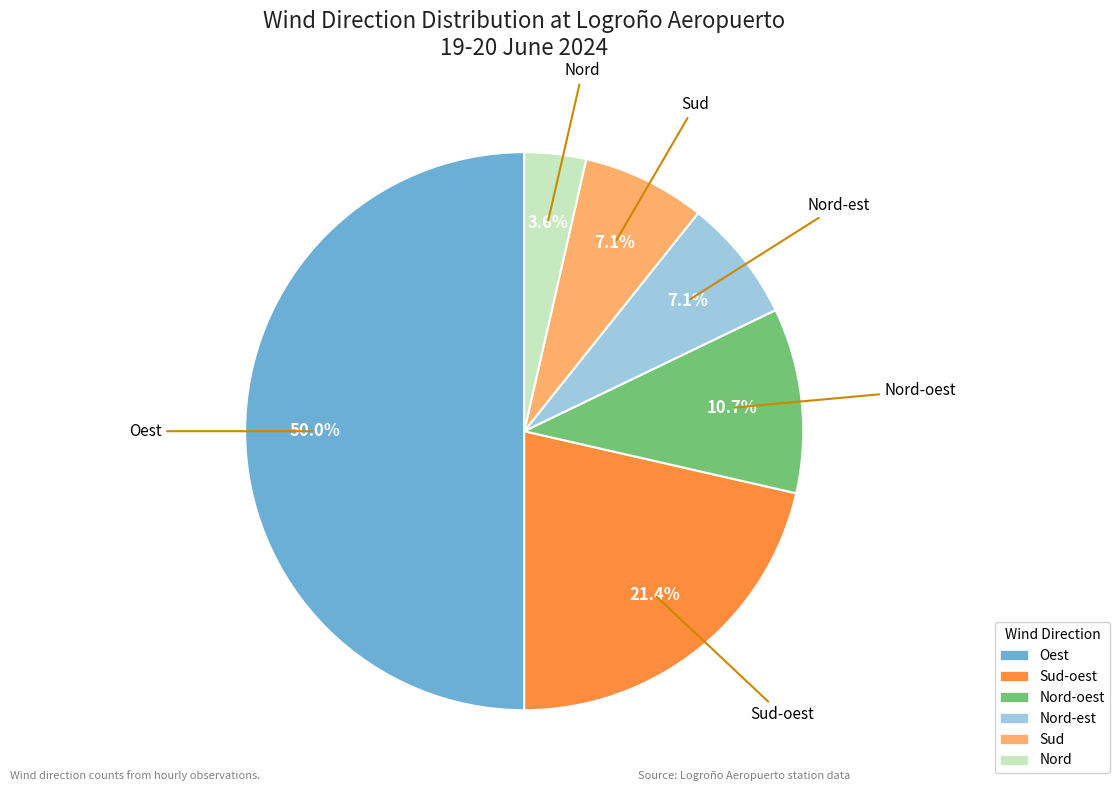

Count the number of slices in the pie.

6